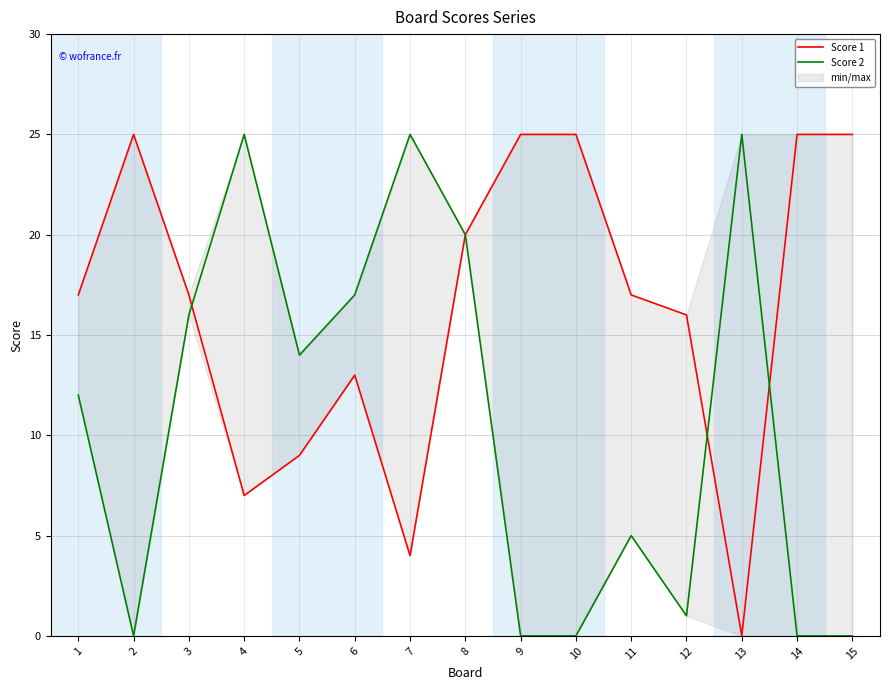

What is the value of the Score 2 point at the 6th from the left?

17